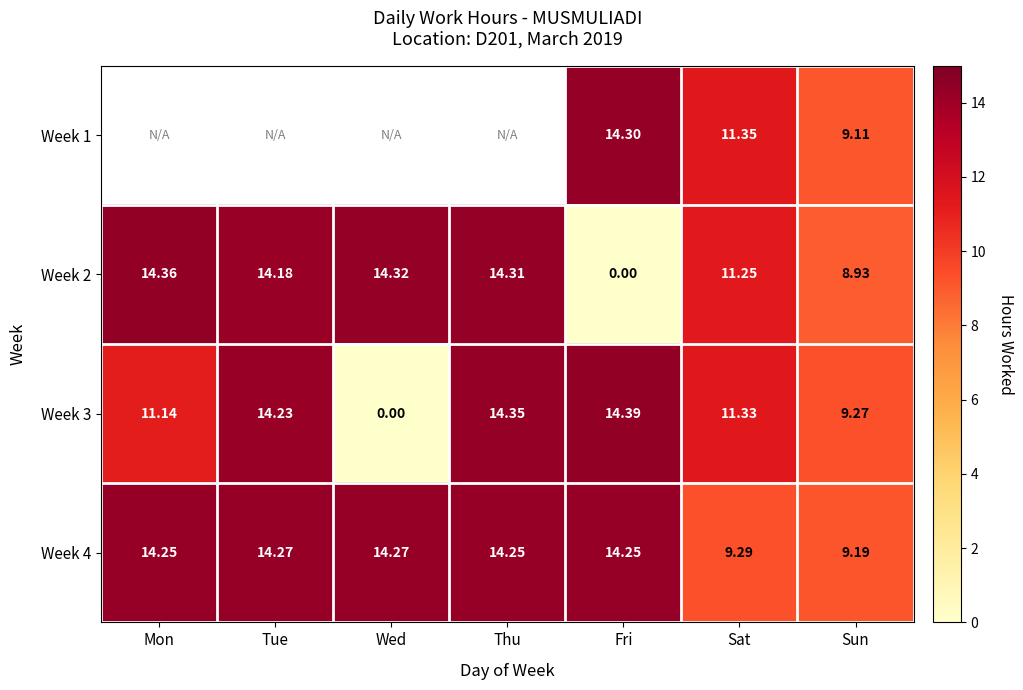

What is the spread (max minus min) of values at Sat?

2.1